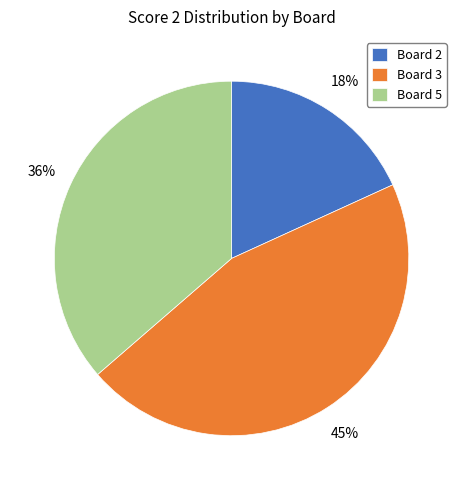

Rank the categories by value from lowest to highest.

Board 2, Board 5, Board 3